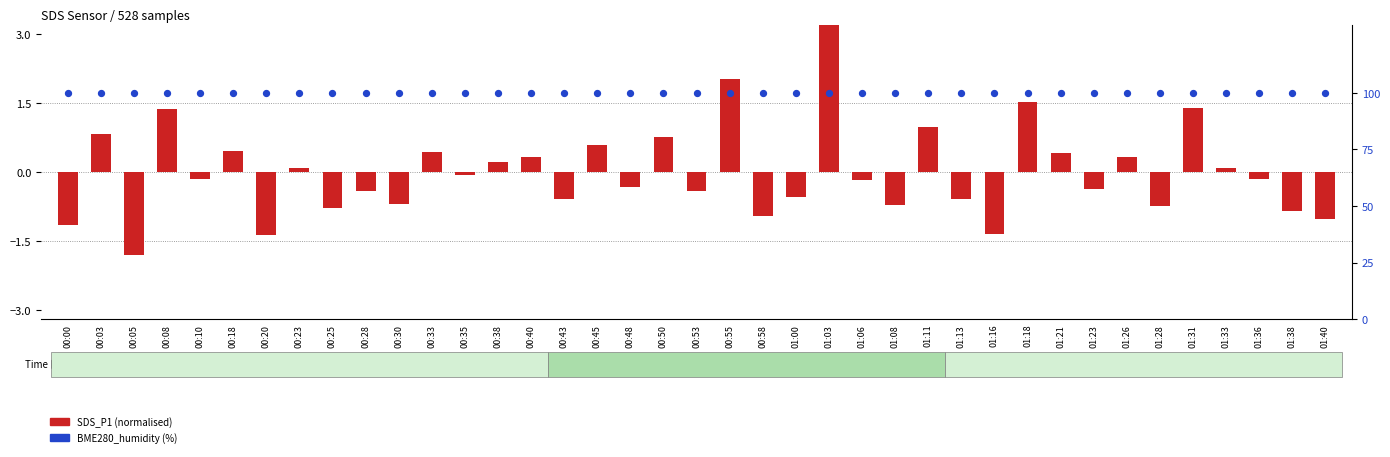

Is the value of BME280_humidity (%) at 00:08 greater than the value of SDS_P1 (normalised) at 01:33?

Yes